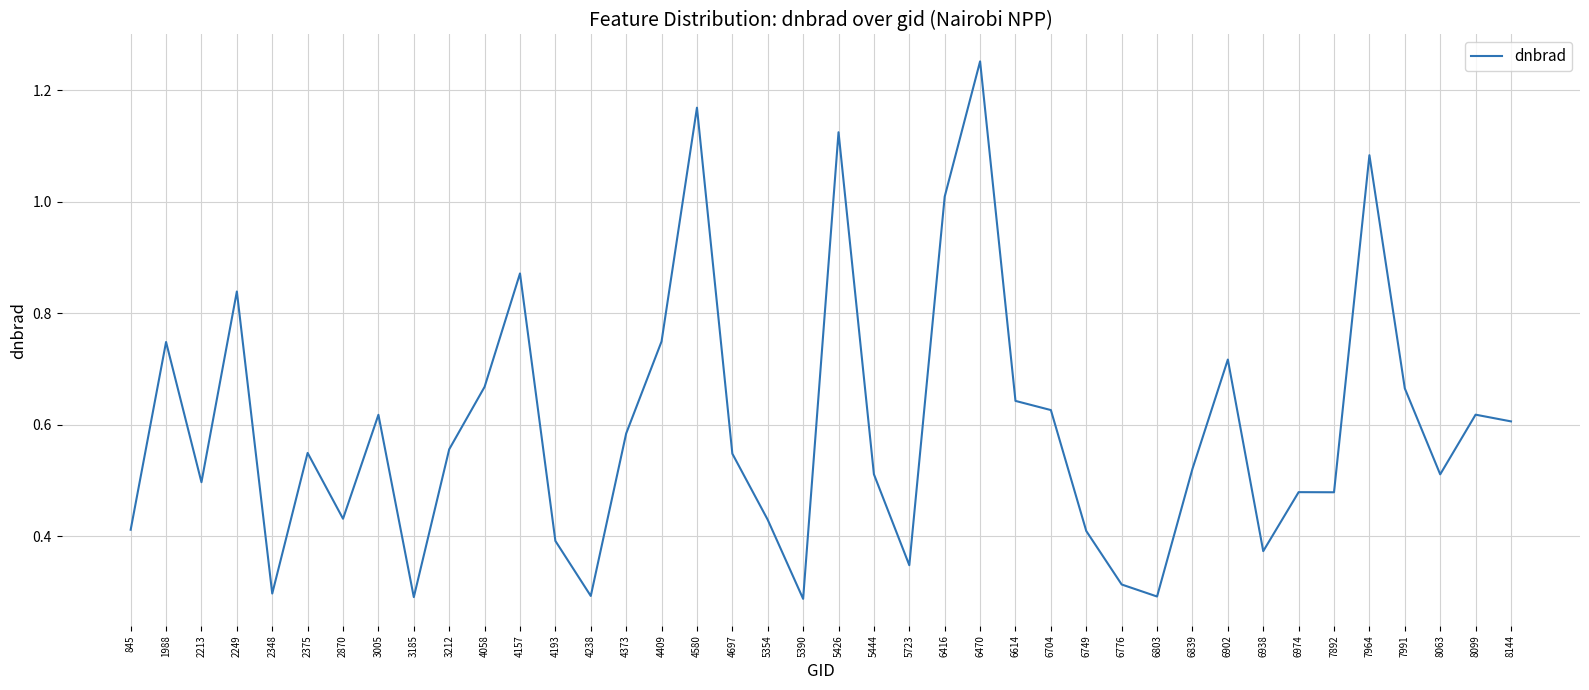

Which label corresponds to the largest value in the chart?

6470